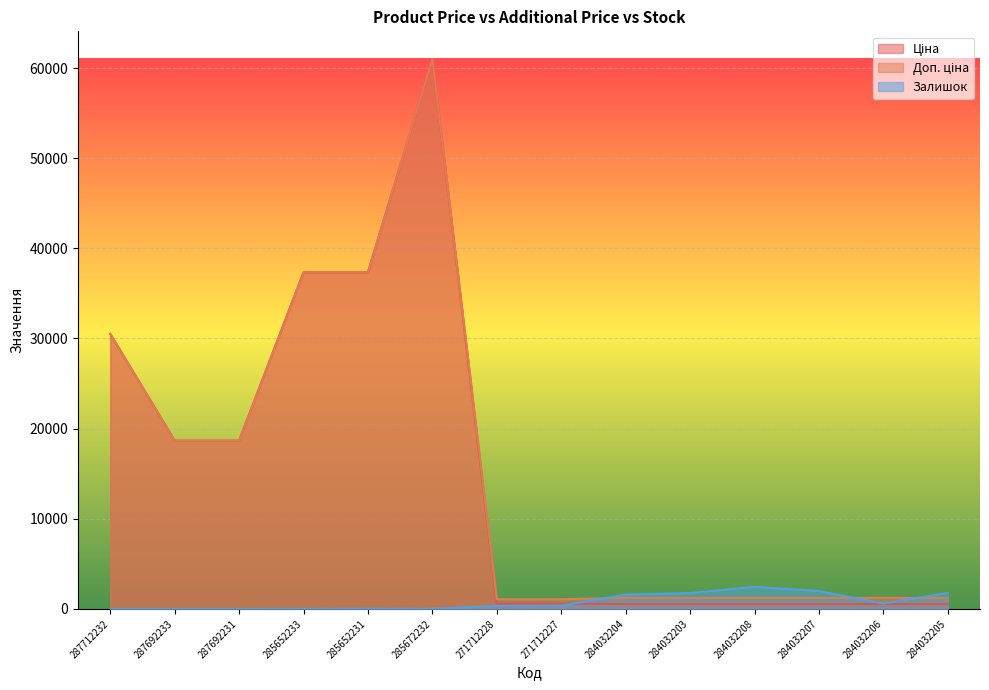

What is the sum of all Залишок values?

10904.0